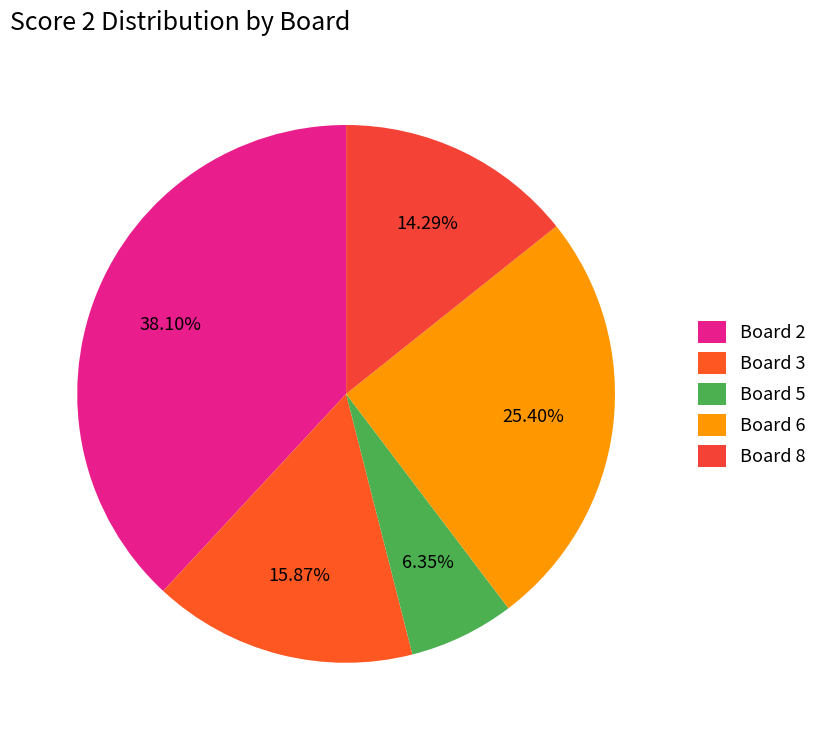

Rank the categories by value from highest to lowest.

Board 2, Board 6, Board 3, Board 8, Board 5